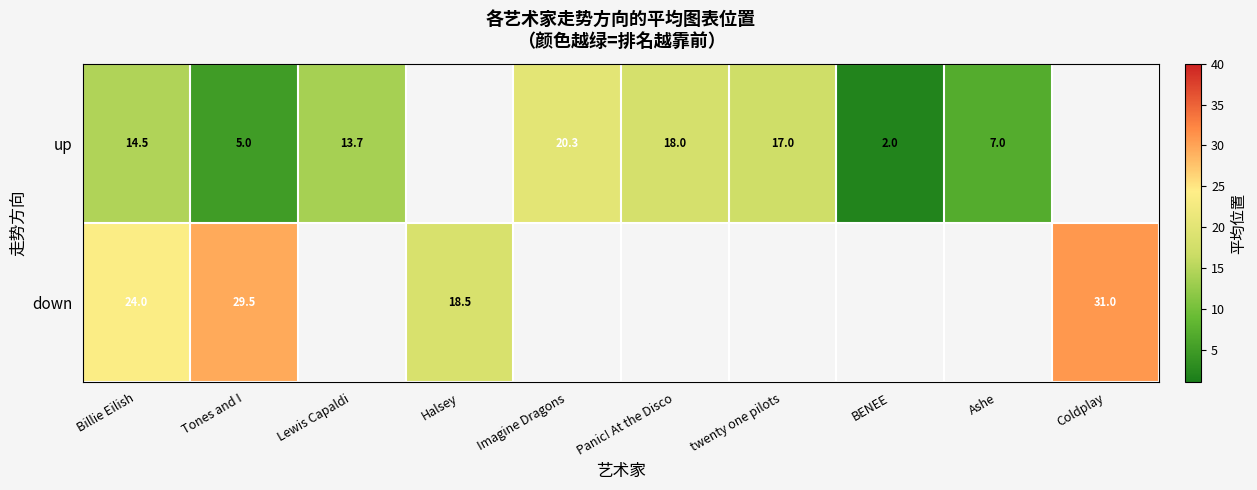

What is the difference between the highest and lowest values at Tones and I?

24.5